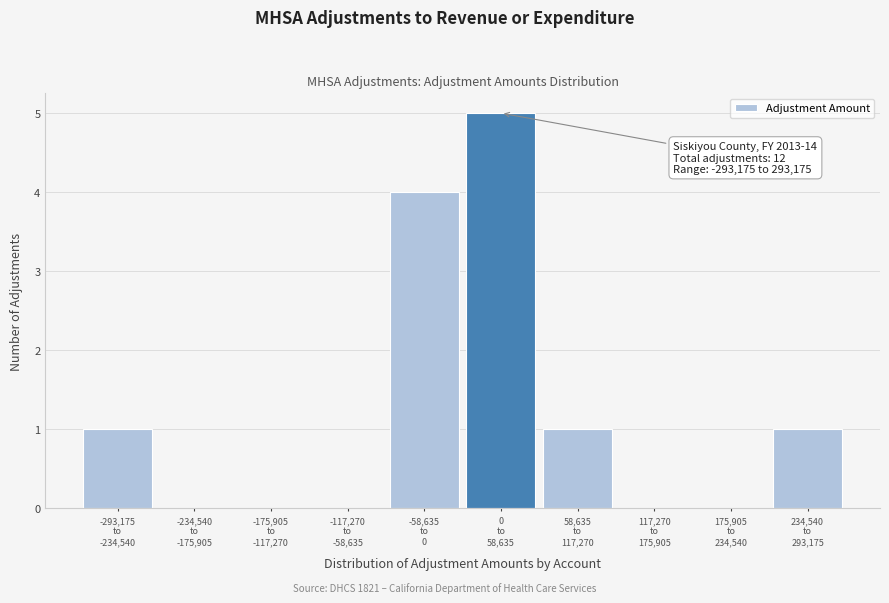

What is the sum of all values?

12